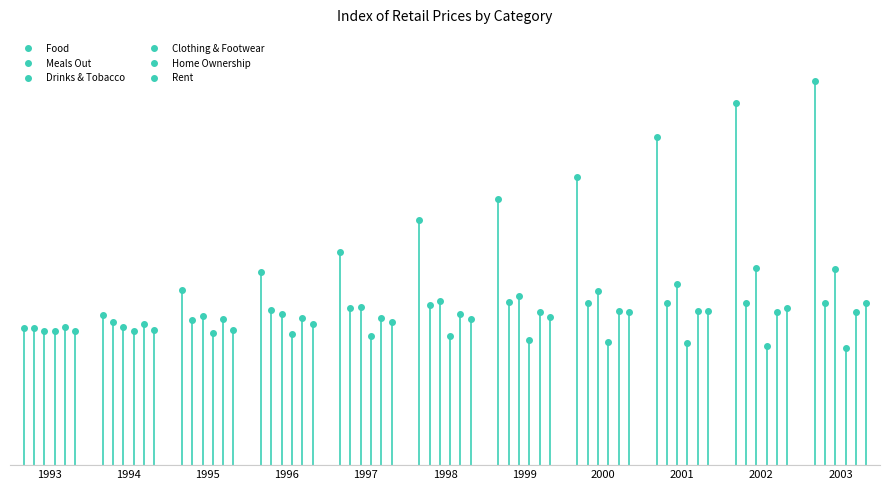

Is the value of Food at 1993 greater than the value of Rent at 2002?

No